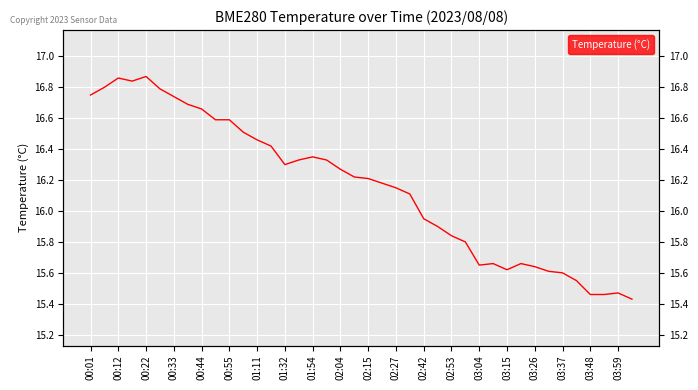

What is the minimum value shown in the chart?

15.4